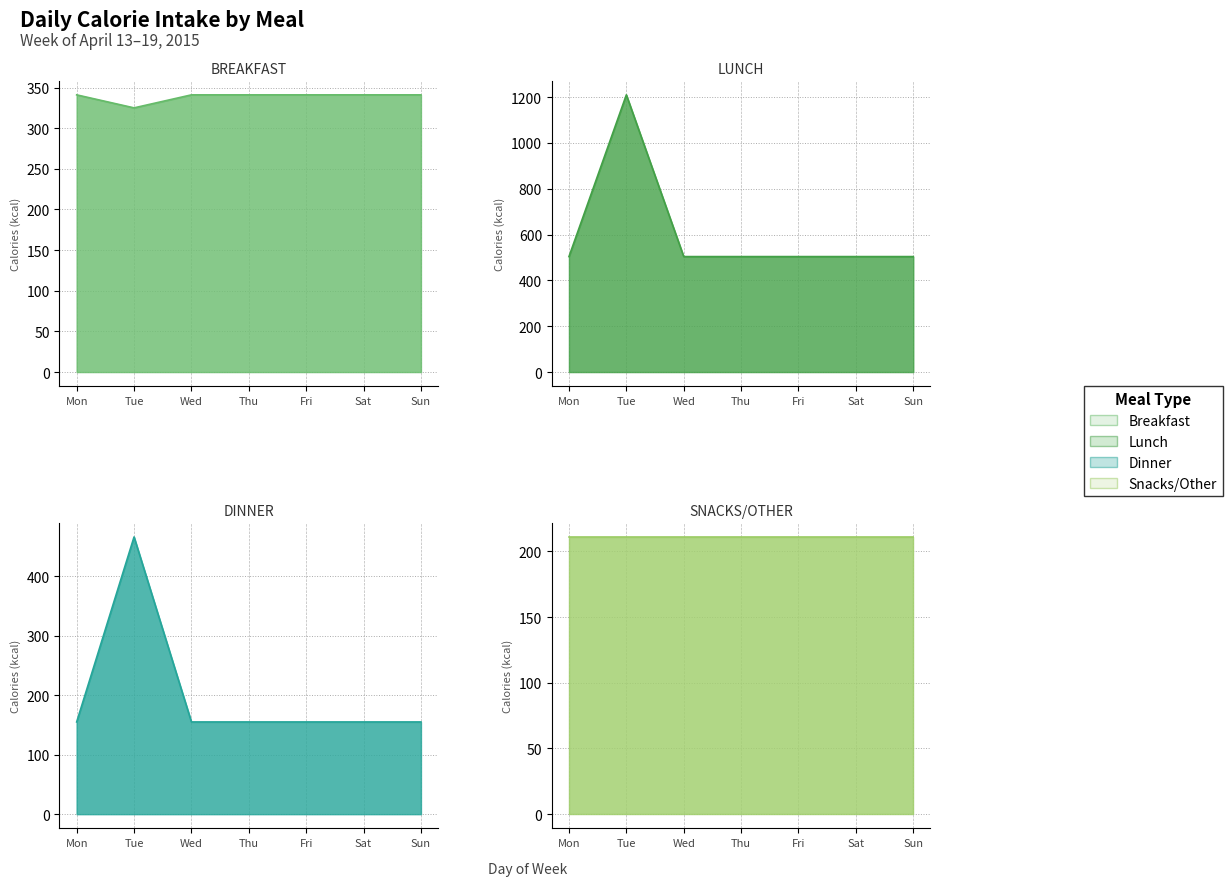

Which series has the widest spread of values?

Lunch